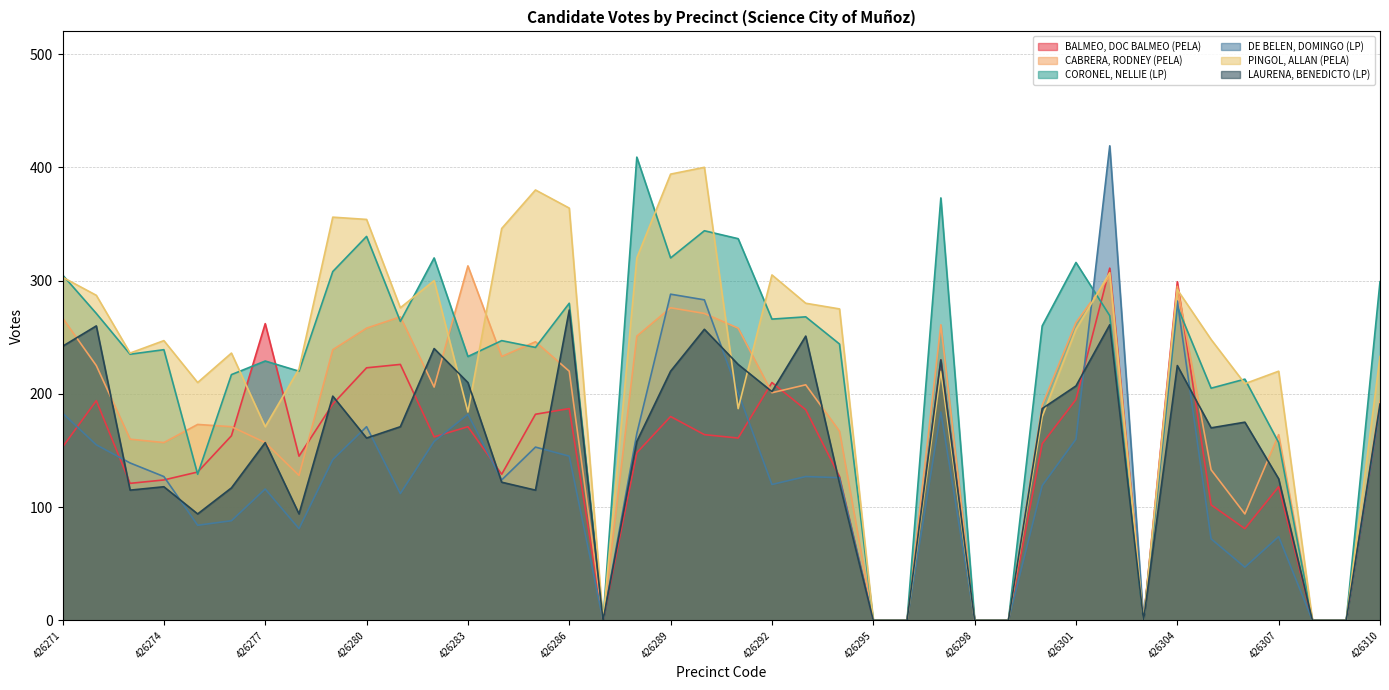

Which series has the largest total across all categories?

PINGOL, ALLAN (PELA)